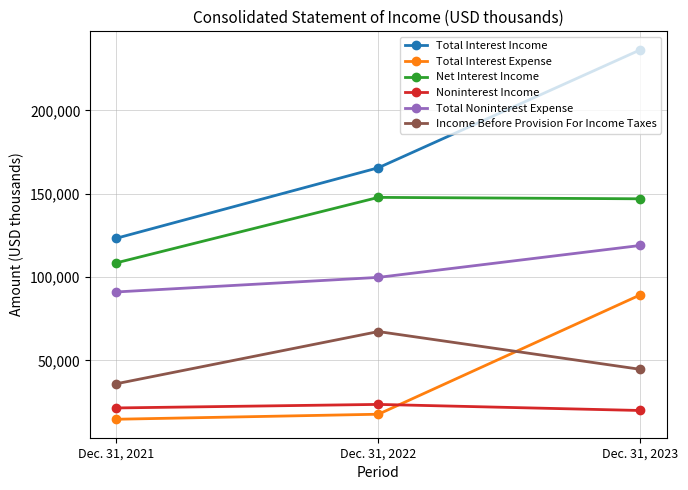

How many lines are shown in the chart?

6